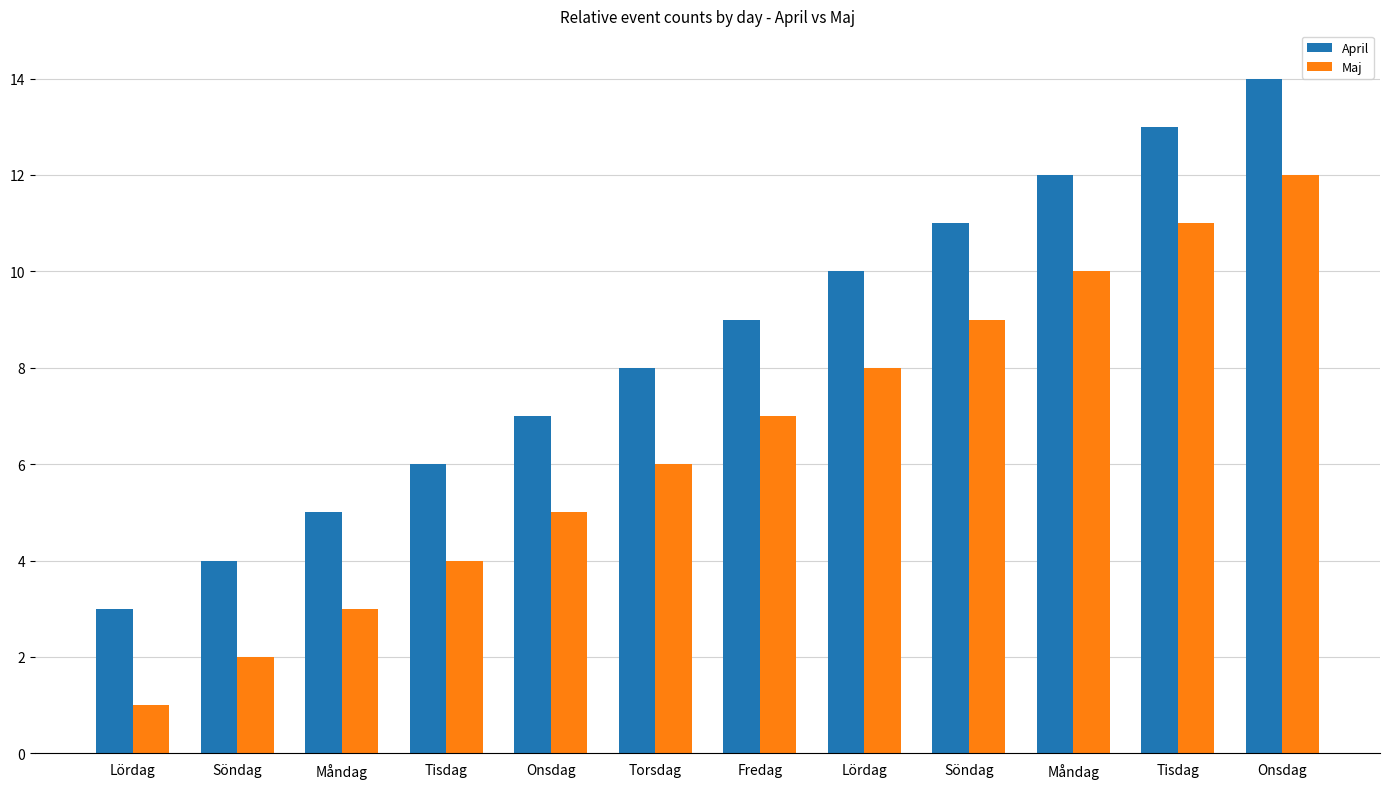

How many groups of bars are there?

12